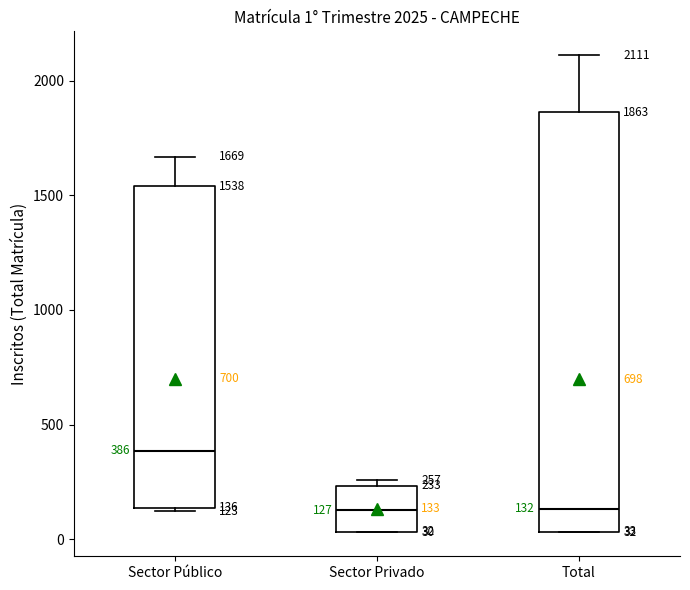

Which box's median line is the highest?

Sector Público